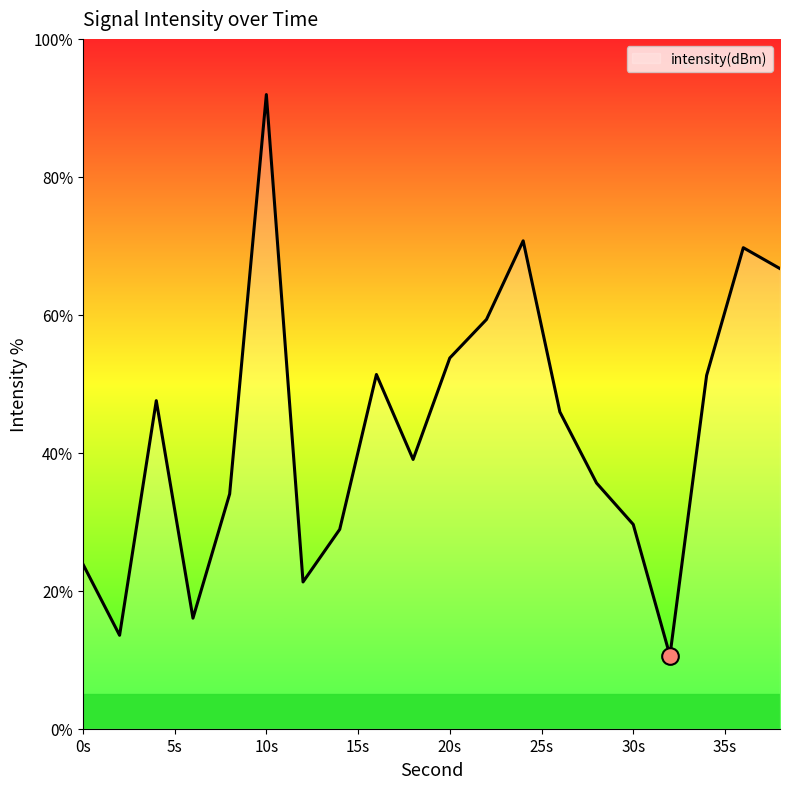

What is the difference between the maximum and minimum values?

81.3